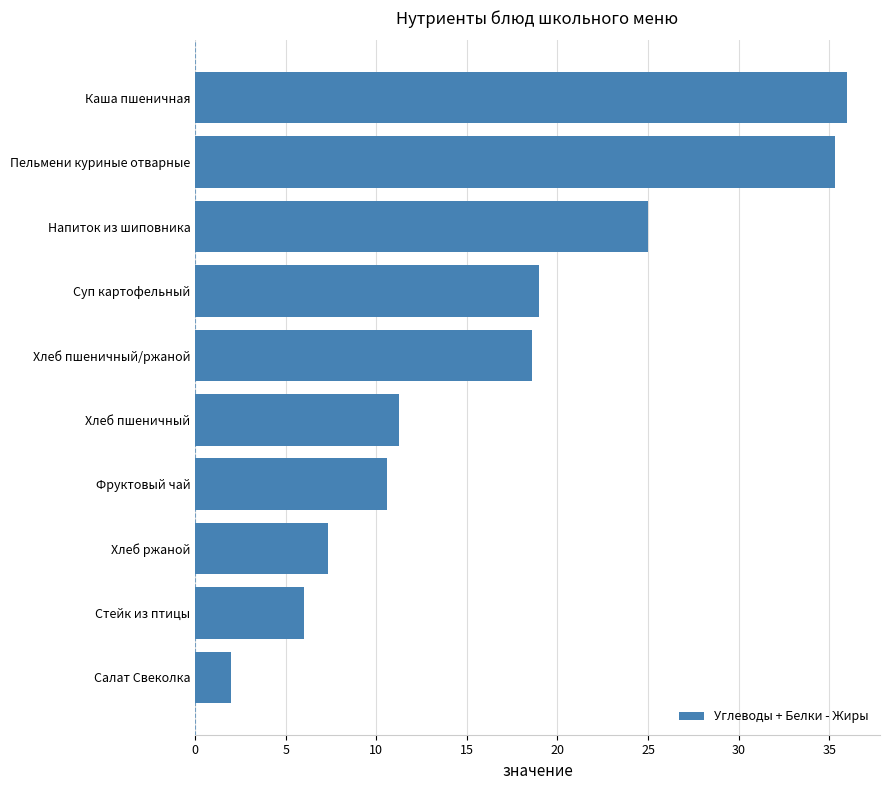

Read the value at Суп картофельный.

19.0